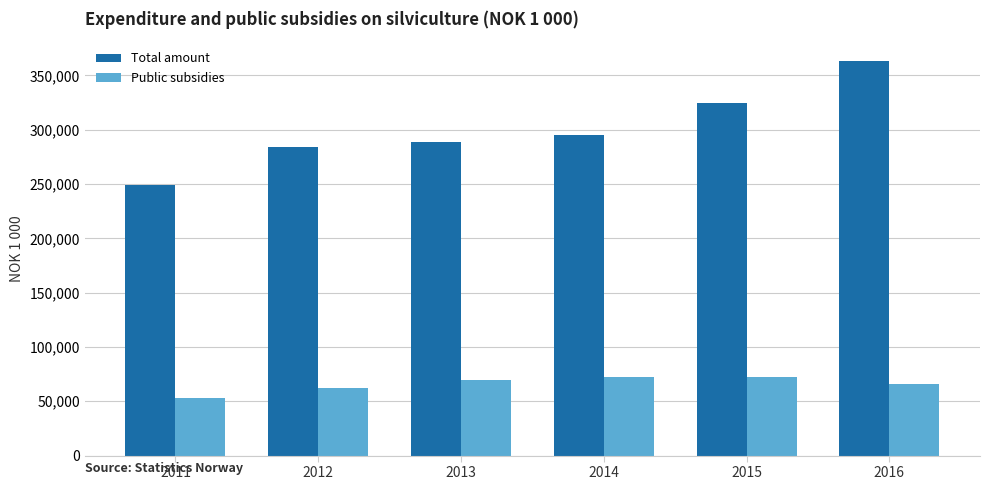

What value does the Total amount series have at 2015, to the nearest 10?

324480